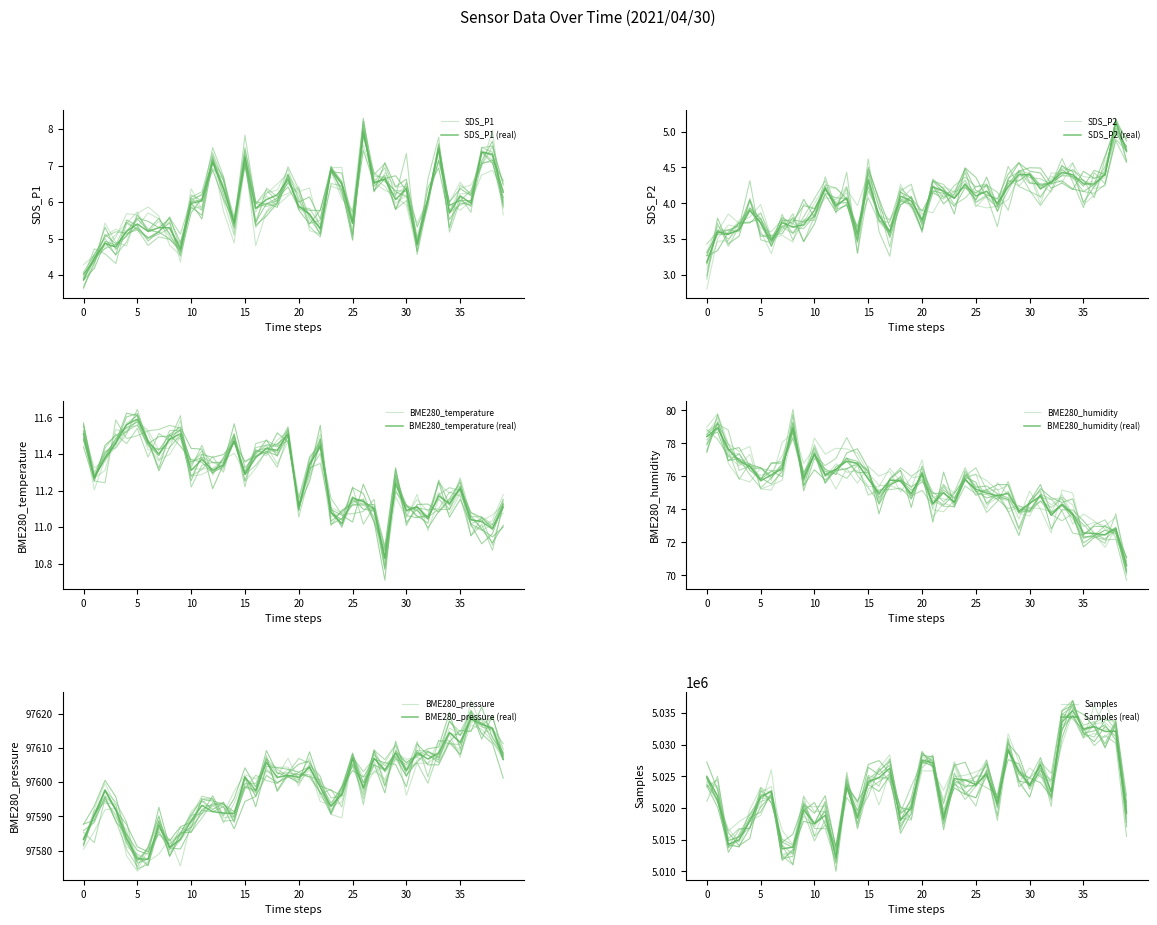

Reading left to right, list all the values displayed in this chart.

SDS_P1: 3.9	4.5	4.9	4.8	5.2	5.4	5.2	5.3	5.3	4.7	6.0	6.0	7.1	6.4	5.4	7.2	5.8	6.1	6.2	6.6	5.9	5.7	5.3	6.9	6.5	5.4	7.9	6.5	6.6	6.1	6.4	4.8	6.1	7.5	5.7	6.2	6.0	7.4	7.3	6.3
SDS_P2: 3.2	3.6	3.6	3.6	3.9	3.7	3.5	3.7	3.7	3.7	3.9	4.2	4.0	4.1	3.6	4.3	3.8	3.6	4.1	4.0	3.8	4.2	4.2	4.1	4.3	4.1	4.2	4.0	4.2	4.4	4.4	4.2	4.3	4.4	4.4	4.3	4.3	4.4	5.1	4.7
BME280_temperature: 11.5	11.3	11.4	11.5	11.6	11.6	11.5	11.4	11.5	11.5	11.3	11.4	11.3	11.3	11.5	11.3	11.4	11.4	11.4	11.5	11.1	11.3	11.4	11.1	11.0	11.2	11.1	11.1	10.8	11.2	11.1	11.1	11.1	11.2	11.1	11.2	11.0	11.0	11.0	11.1
BME280_humidity: 78.4	79.0	77.7	77.0	76.6	75.7	76.1	76.5	79.0	75.8	77.4	76.1	76.4	76.9	76.8	75.8	75.0	75.8	75.7	75.0	76.2	74.3	75.0	74.4	75.8	75.2	75.0	74.8	75.0	73.9	74.4	74.8	73.7	74.3	73.7	72.6	72.5	72.5	72.8	70.6
BME280_pressure: 97583.3	97590.2	97597.6	97591.9	97583.4	97577.7	97577.5	97587.5	97581.0	97583.3	97588.8	97593.2	97591.4	97591.0	97590.9	97601.5	97597.6	97605.8	97601.4	97602.0	97601.4	97604.3	97598.5	97593.0	97596.5	97606.9	97598.3	97606.9	97603.6	97608.5	97603.5	97608.6	97606.8	97608.5	97614.5	97611.6	97618.5	97616.8	97615.6	97606.7
Samples: 5024904.0	5021814.0	5014261.0	5014958.0	5017950.0	5021793.0	5022638.0	5013539.0	5013813.0	5019671.0	5017514.0	5018841.0	5012208.0	5023299.0	5018362.0	5024168.0	5024770.0	5026260.0	5018055.0	5020008.0	5027525.0	5027132.0	5018239.0	5024628.0	5024397.0	5023674.0	5025367.0	5020694.0	5029087.0	5025729.0	5023606.0	5026847.0	5022527.0	5033532.0	5035357.0	5032491.0	5032837.0	5032068.0	5032098.0	5019204.0